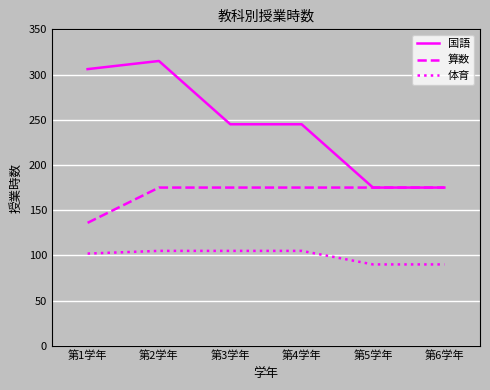

What is the smallest value displayed?

90